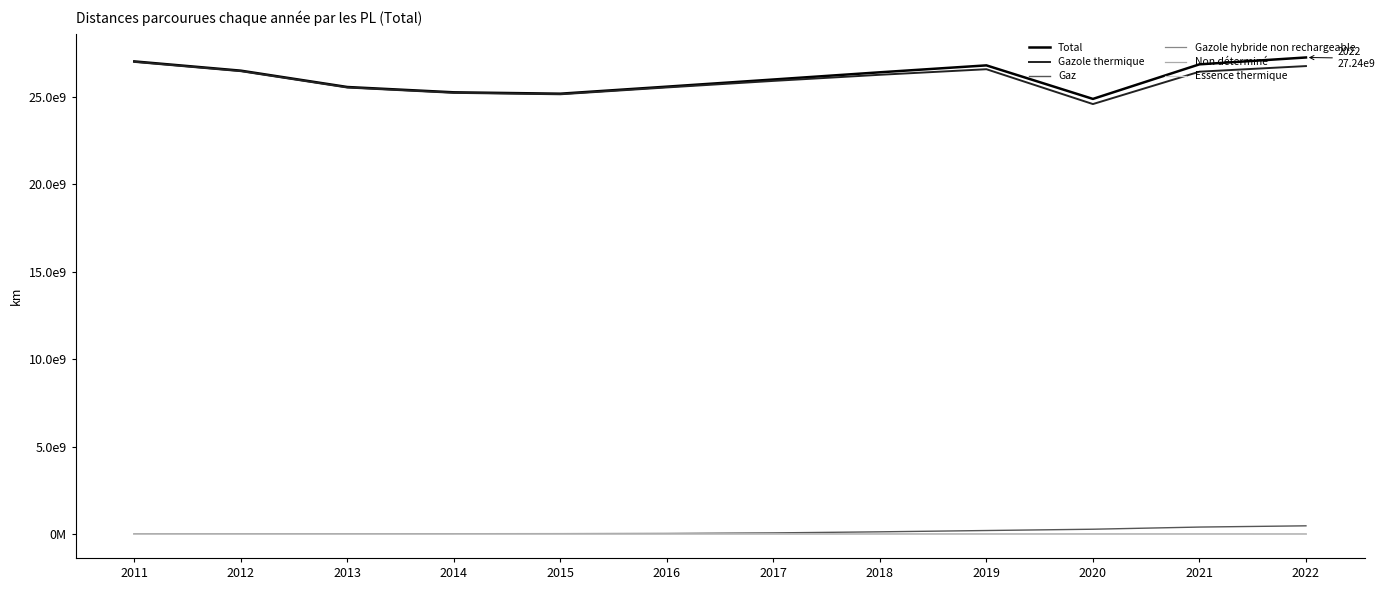

What is the value of the Essence thermique point at the 3rd from the left?

1203767